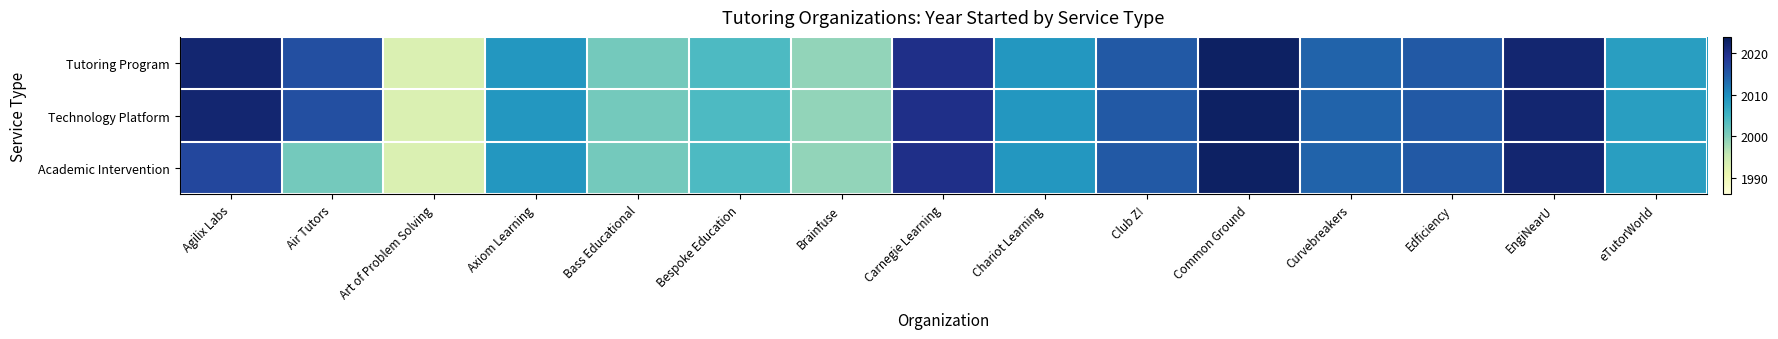

Rank the series by their maximum value, from highest to lowest.

Tutoring Program, Technology Platform, Academic Intervention